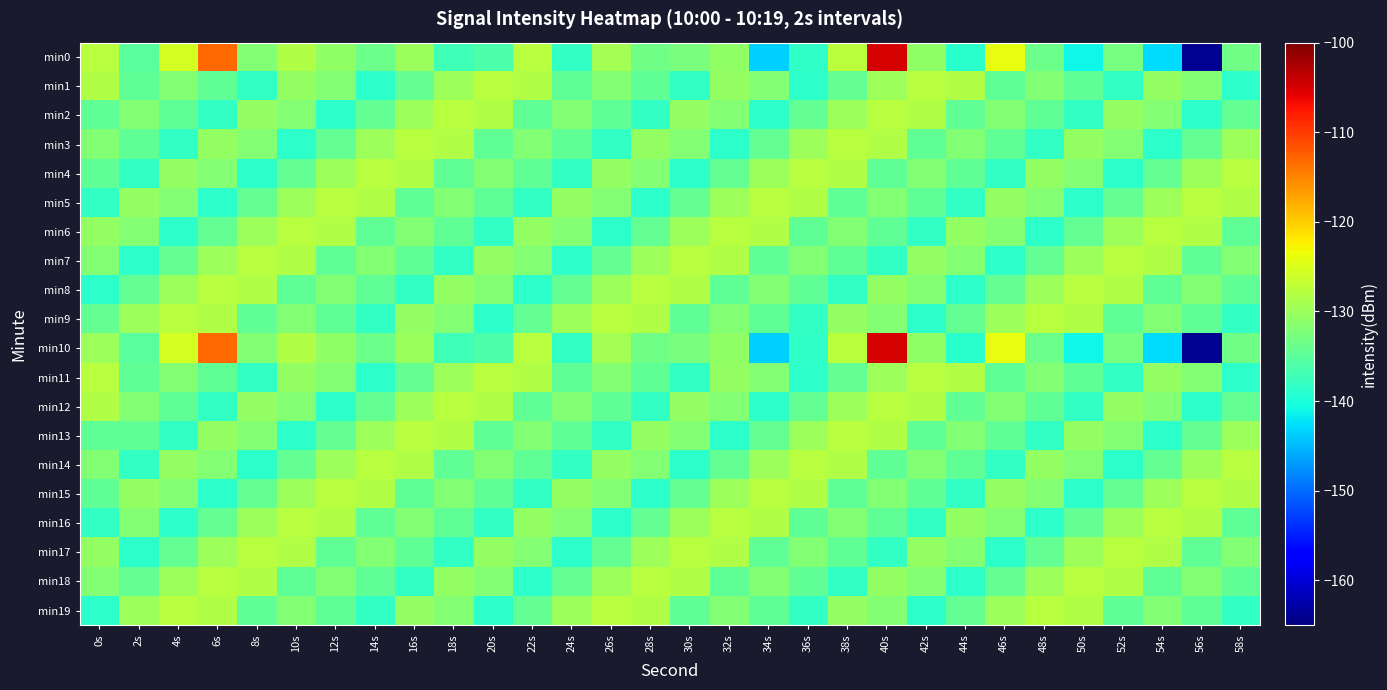

Reading left to right, transcribe all the data shown in this chart.

min0: 0s=-127.7	2s=-135.1	4s=-125.5	6s=-113.0	8s=-131.8	10s=-128.3	12s=-130.9	14s=-133.7	16s=-130.0	18s=-137.3	20s=-136.1	22s=-127.9	24s=-138.1	26s=-129.4	28s=-133.5	30s=-132.7	32s=-130.8	34s=-143.5	36s=-138.3	38s=-127.4	40s=-105.0	42s=-130.7	44s=-139.0	46s=-124.0	48s=-133.6	50s=-141.1	52s=-132.9	54s=-142.8	56s=-163.8	58s=-133.4
min1: 0s=-128.2	2s=-134.6	4s=-131.9	6s=-134.6	8s=-138.2	10s=-130.6	12s=-132.0	14s=-138.7	16s=-134.3	18s=-129.9	20s=-127.7	22s=-128.2	24s=-134.6	26s=-131.9	28s=-134.6	30s=-138.2	32s=-130.6	34s=-132.0	36s=-138.7	38s=-134.3	40s=-129.9	42s=-127.7	44s=-128.2	46s=-134.6	48s=-131.9	50s=-134.6	52s=-138.2	54s=-130.6	56s=-132.0	58s=-138.7
min2: 0s=-134.6	2s=-131.9	4s=-134.6	6s=-138.2	8s=-130.6	10s=-132.0	12s=-138.7	14s=-134.3	16s=-129.9	18s=-127.7	20s=-128.2	22s=-134.6	24s=-131.9	26s=-134.6	28s=-138.2	30s=-130.6	32s=-132.0	34s=-138.7	36s=-134.3	38s=-129.9	40s=-127.7	42s=-128.2	44s=-134.6	46s=-131.9	48s=-134.6	50s=-138.2	52s=-130.6	54s=-132.0	56s=-138.7	58s=-134.3
min3: 0s=-131.9	2s=-134.6	4s=-138.2	6s=-130.6	8s=-132.0	10s=-138.7	12s=-134.3	14s=-129.9	16s=-127.7	18s=-128.2	20s=-134.6	22s=-131.9	24s=-134.6	26s=-138.2	28s=-130.6	30s=-132.0	32s=-138.7	34s=-134.3	36s=-129.9	38s=-127.7	40s=-128.2	42s=-134.6	44s=-131.9	46s=-134.6	48s=-138.2	50s=-130.6	52s=-132.0	54s=-138.7	56s=-134.3	58s=-129.9
min4: 0s=-134.6	2s=-138.2	4s=-130.6	6s=-132.0	8s=-138.7	10s=-134.3	12s=-129.9	14s=-127.7	16s=-128.2	18s=-134.6	20s=-131.9	22s=-134.6	24s=-138.2	26s=-130.6	28s=-132.0	30s=-138.7	32s=-134.3	34s=-129.9	36s=-127.7	38s=-128.2	40s=-134.6	42s=-131.9	44s=-134.6	46s=-138.2	48s=-130.6	50s=-132.0	52s=-138.7	54s=-134.3	56s=-129.9	58s=-127.7
min5: 0s=-138.2	2s=-130.6	4s=-132.0	6s=-138.7	8s=-134.3	10s=-129.9	12s=-127.7	14s=-128.2	16s=-134.6	18s=-131.9	20s=-134.6	22s=-138.2	24s=-130.6	26s=-132.0	28s=-138.7	30s=-134.3	32s=-129.9	34s=-127.7	36s=-128.2	38s=-134.6	40s=-131.9	42s=-134.6	44s=-138.2	46s=-130.6	48s=-132.0	50s=-138.7	52s=-134.3	54s=-129.9	56s=-127.7	58s=-128.2
min6: 0s=-130.6	2s=-132.0	4s=-138.7	6s=-134.3	8s=-129.9	10s=-127.7	12s=-128.2	14s=-134.6	16s=-131.9	18s=-134.6	20s=-138.2	22s=-130.6	24s=-132.0	26s=-138.7	28s=-134.3	30s=-129.9	32s=-127.7	34s=-128.2	36s=-134.6	38s=-131.9	40s=-134.6	42s=-138.2	44s=-130.6	46s=-132.0	48s=-138.7	50s=-134.3	52s=-129.9	54s=-127.7	56s=-128.2	58s=-134.6
min7: 0s=-132.0	2s=-138.7	4s=-134.3	6s=-129.9	8s=-127.7	10s=-128.2	12s=-134.6	14s=-131.9	16s=-134.6	18s=-138.2	20s=-130.6	22s=-132.0	24s=-138.7	26s=-134.3	28s=-129.9	30s=-127.7	32s=-128.2	34s=-134.6	36s=-131.9	38s=-134.6	40s=-138.2	42s=-130.6	44s=-132.0	46s=-138.7	48s=-134.3	50s=-129.9	52s=-127.7	54s=-128.2	56s=-134.6	58s=-131.9
min8: 0s=-138.7	2s=-134.3	4s=-129.9	6s=-127.7	8s=-128.2	10s=-134.6	12s=-131.9	14s=-134.6	16s=-138.2	18s=-130.6	20s=-132.0	22s=-138.7	24s=-134.3	26s=-129.9	28s=-127.7	30s=-128.2	32s=-134.6	34s=-131.9	36s=-134.6	38s=-138.2	40s=-130.6	42s=-132.0	44s=-138.7	46s=-134.3	48s=-129.9	50s=-127.7	52s=-128.2	54s=-134.6	56s=-131.9	58s=-134.6
min9: 0s=-134.3	2s=-129.9	4s=-127.7	6s=-128.2	8s=-134.6	10s=-131.9	12s=-134.6	14s=-138.2	16s=-130.6	18s=-132.0	20s=-138.7	22s=-134.3	24s=-129.9	26s=-127.7	28s=-128.2	30s=-134.6	32s=-131.9	34s=-134.6	36s=-138.2	38s=-130.6	40s=-132.0	42s=-138.7	44s=-134.3	46s=-129.9	48s=-127.7	50s=-128.2	52s=-134.6	54s=-131.9	56s=-134.6	58s=-138.2
min10: 0s=-129.9	2s=-135.1	4s=-125.5	6s=-113.0	8s=-131.8	10s=-128.3	12s=-130.9	14s=-133.7	16s=-130.0	18s=-137.3	20s=-136.1	22s=-127.9	24s=-138.1	26s=-129.4	28s=-133.5	30s=-132.7	32s=-130.8	34s=-143.5	36s=-138.3	38s=-127.4	40s=-105.0	42s=-130.7	44s=-139.0	46s=-124.0	48s=-133.6	50s=-141.1	52s=-132.9	54s=-142.8	56s=-163.8	58s=-133.4
min11: 0s=-127.7	2s=-134.6	4s=-131.9	6s=-134.6	8s=-138.2	10s=-130.6	12s=-132.0	14s=-138.7	16s=-134.3	18s=-129.9	20s=-127.7	22s=-128.2	24s=-134.6	26s=-131.9	28s=-134.6	30s=-138.2	32s=-130.6	34s=-132.0	36s=-138.7	38s=-134.3	40s=-129.9	42s=-127.7	44s=-128.2	46s=-134.6	48s=-131.9	50s=-134.6	52s=-138.2	54s=-130.6	56s=-132.0	58s=-138.7
min12: 0s=-128.2	2s=-131.9	4s=-134.6	6s=-138.2	8s=-130.6	10s=-132.0	12s=-138.7	14s=-134.3	16s=-129.9	18s=-127.7	20s=-128.2	22s=-134.6	24s=-131.9	26s=-134.6	28s=-138.2	30s=-130.6	32s=-132.0	34s=-138.7	36s=-134.3	38s=-129.9	40s=-127.7	42s=-128.2	44s=-134.6	46s=-131.9	48s=-134.6	50s=-138.2	52s=-130.6	54s=-132.0	56s=-138.7	58s=-134.3
min13: 0s=-134.6	2s=-134.6	4s=-138.2	6s=-130.6	8s=-132.0	10s=-138.7	12s=-134.3	14s=-129.9	16s=-127.7	18s=-128.2	20s=-134.6	22s=-131.9	24s=-134.6	26s=-138.2	28s=-130.6	30s=-132.0	32s=-138.7	34s=-134.3	36s=-129.9	38s=-127.7	40s=-128.2	42s=-134.6	44s=-131.9	46s=-134.6	48s=-138.2	50s=-130.6	52s=-132.0	54s=-138.7	56s=-134.3	58s=-129.9
min14: 0s=-131.9	2s=-138.2	4s=-130.6	6s=-132.0	8s=-138.7	10s=-134.3	12s=-129.9	14s=-127.7	16s=-128.2	18s=-134.6	20s=-131.9	22s=-134.6	24s=-138.2	26s=-130.6	28s=-132.0	30s=-138.7	32s=-134.3	34s=-129.9	36s=-127.7	38s=-128.2	40s=-134.6	42s=-131.9	44s=-134.6	46s=-138.2	48s=-130.6	50s=-132.0	52s=-138.7	54s=-134.3	56s=-129.9	58s=-127.7
min15: 0s=-134.6	2s=-130.6	4s=-132.0	6s=-138.7	8s=-134.3	10s=-129.9	12s=-127.7	14s=-128.2	16s=-134.6	18s=-131.9	20s=-134.6	22s=-138.2	24s=-130.6	26s=-132.0	28s=-138.7	30s=-134.3	32s=-129.9	34s=-127.7	36s=-128.2	38s=-134.6	40s=-131.9	42s=-134.6	44s=-138.2	46s=-130.6	48s=-132.0	50s=-138.7	52s=-134.3	54s=-129.9	56s=-127.7	58s=-128.2
min16: 0s=-138.2	2s=-132.0	4s=-138.7	6s=-134.3	8s=-129.9	10s=-127.7	12s=-128.2	14s=-134.6	16s=-131.9	18s=-134.6	20s=-138.2	22s=-130.6	24s=-132.0	26s=-138.7	28s=-134.3	30s=-129.9	32s=-127.7	34s=-128.2	36s=-134.6	38s=-131.9	40s=-134.6	42s=-138.2	44s=-130.6	46s=-132.0	48s=-138.7	50s=-134.3	52s=-129.9	54s=-127.7	56s=-128.2	58s=-134.6
min17: 0s=-130.6	2s=-138.7	4s=-134.3	6s=-129.9	8s=-127.7	10s=-128.2	12s=-134.6	14s=-131.9	16s=-134.6	18s=-138.2	20s=-130.6	22s=-132.0	24s=-138.7	26s=-134.3	28s=-129.9	30s=-127.7	32s=-128.2	34s=-134.6	36s=-131.9	38s=-134.6	40s=-138.2	42s=-130.6	44s=-132.0	46s=-138.7	48s=-134.3	50s=-129.9	52s=-127.7	54s=-128.2	56s=-134.6	58s=-131.9
min18: 0s=-132.0	2s=-134.3	4s=-129.9	6s=-127.7	8s=-128.2	10s=-134.6	12s=-131.9	14s=-134.6	16s=-138.2	18s=-130.6	20s=-132.0	22s=-138.7	24s=-134.3	26s=-129.9	28s=-127.7	30s=-128.2	32s=-134.6	34s=-131.9	36s=-134.6	38s=-138.2	40s=-130.6	42s=-132.0	44s=-138.7	46s=-134.3	48s=-129.9	50s=-127.7	52s=-128.2	54s=-134.6	56s=-131.9	58s=-134.6
min19: 0s=-138.7	2s=-129.9	4s=-127.7	6s=-128.2	8s=-134.6	10s=-131.9	12s=-134.6	14s=-138.2	16s=-130.6	18s=-132.0	20s=-138.7	22s=-134.3	24s=-129.9	26s=-127.7	28s=-128.2	30s=-134.6	32s=-131.9	34s=-134.6	36s=-138.2	38s=-130.6	40s=-132.0	42s=-138.7	44s=-134.3	46s=-129.9	48s=-127.7	50s=-128.2	52s=-134.6	54s=-131.9	56s=-134.6	58s=-138.2